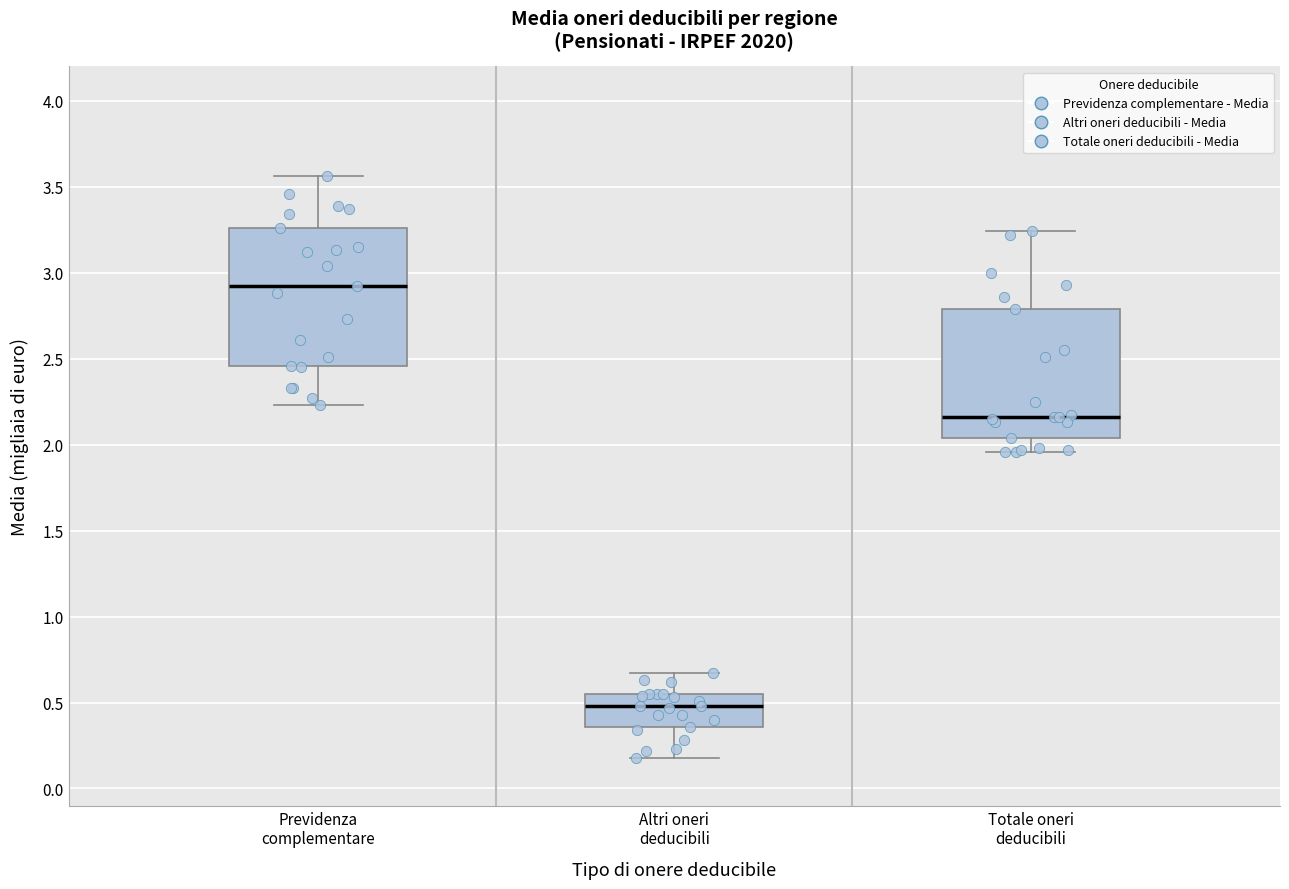

Where does the upper whisker of the box for Previdenza complementare end on the y-axis? The values are not printed on the chart, so give them approximately, as read against the axis.

3.55